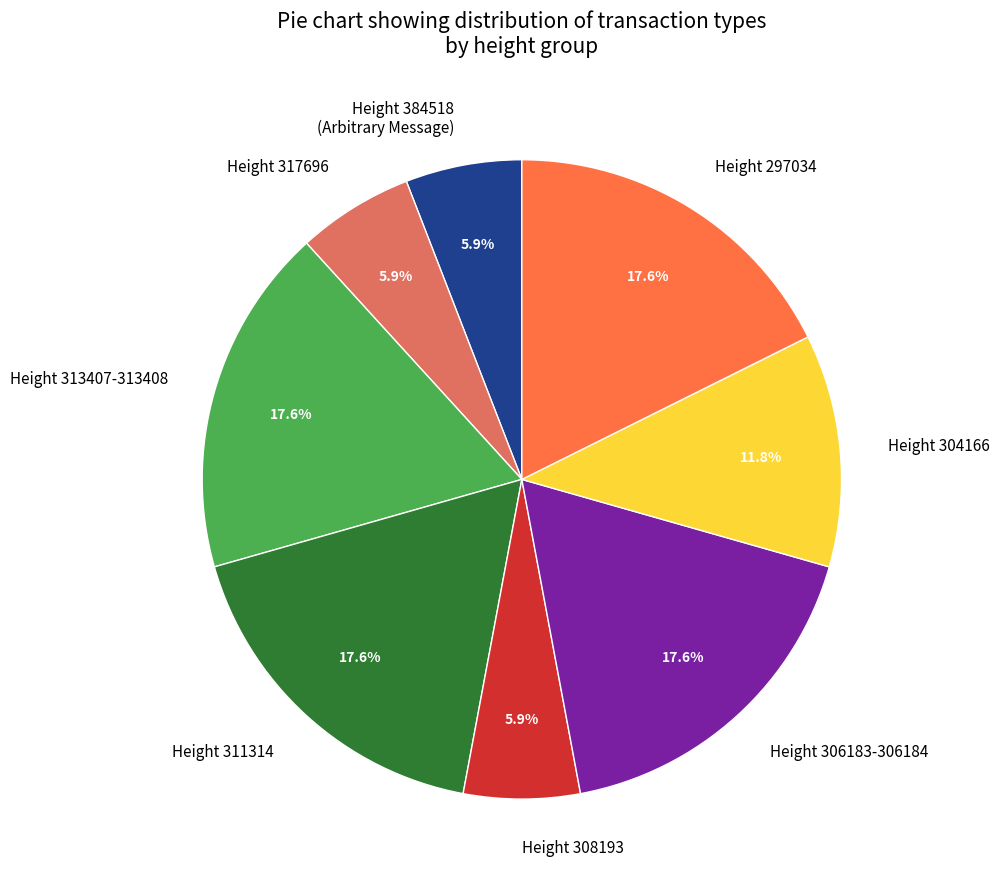

What is the ratio of the value at Height 304166 to the value at Height 384518 (Arbitrary Message)?

2.0